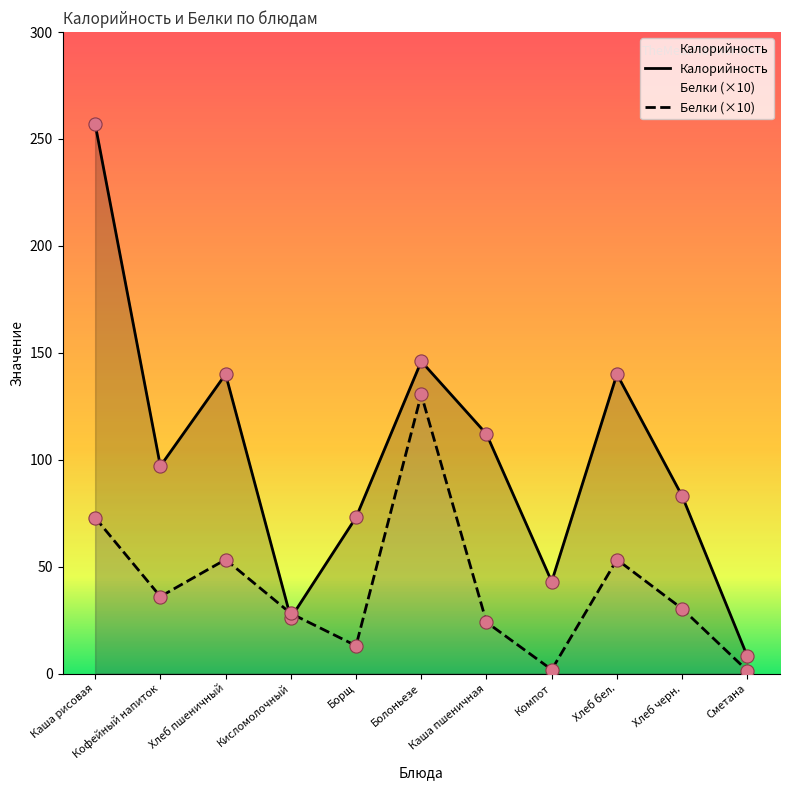

Is the value of Калорийность at Хлеб бел. greater than the value of Белки (×10) at Кисломолочный?

Yes